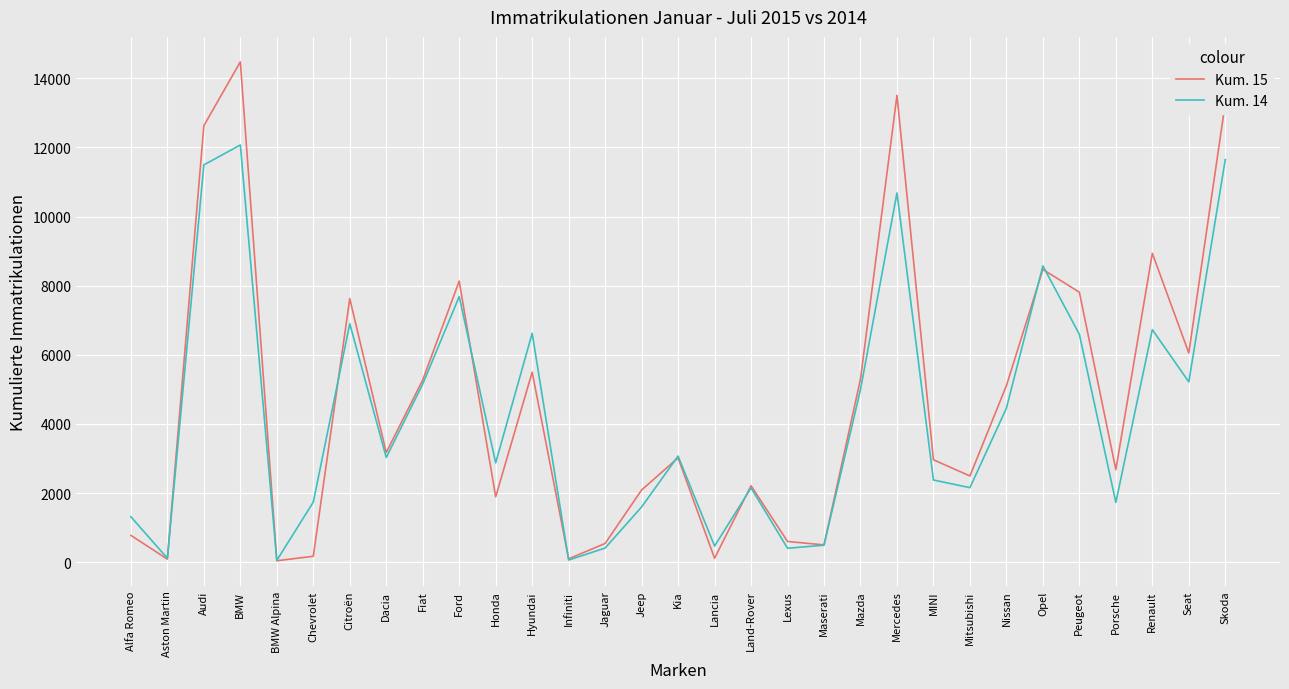

At how many categories does at least one series exceed 7046?

9